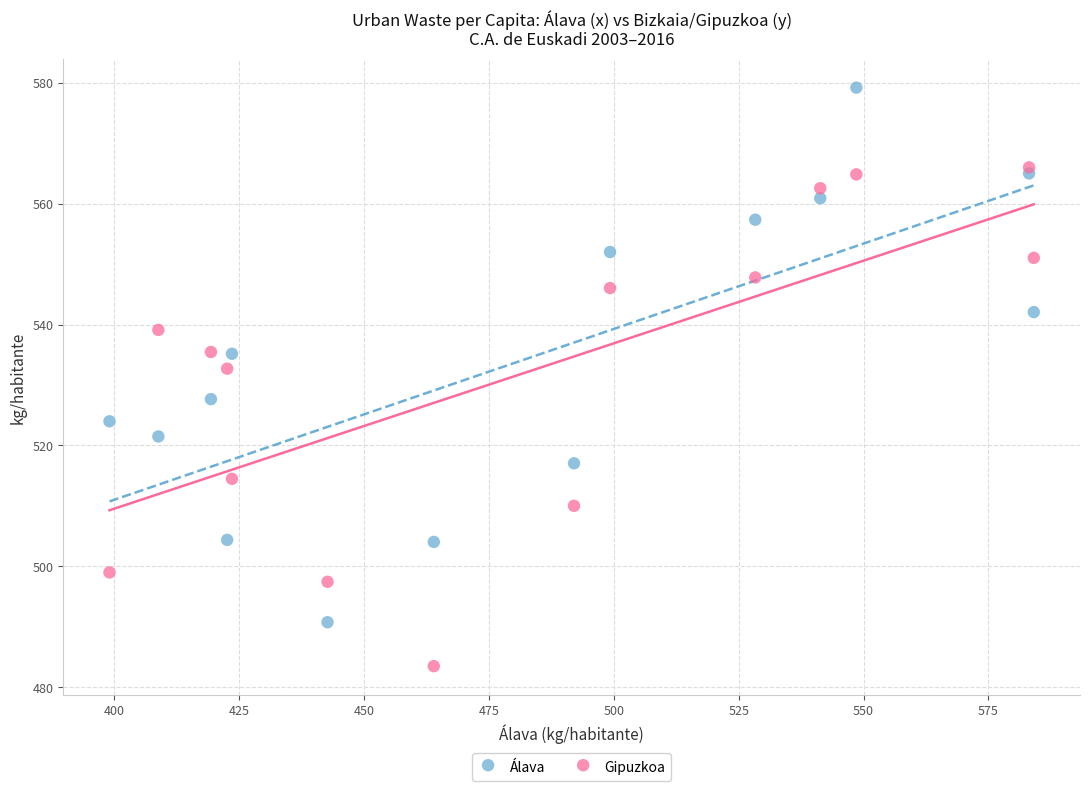

Across all series, what Y value is closest to 531?

532.7